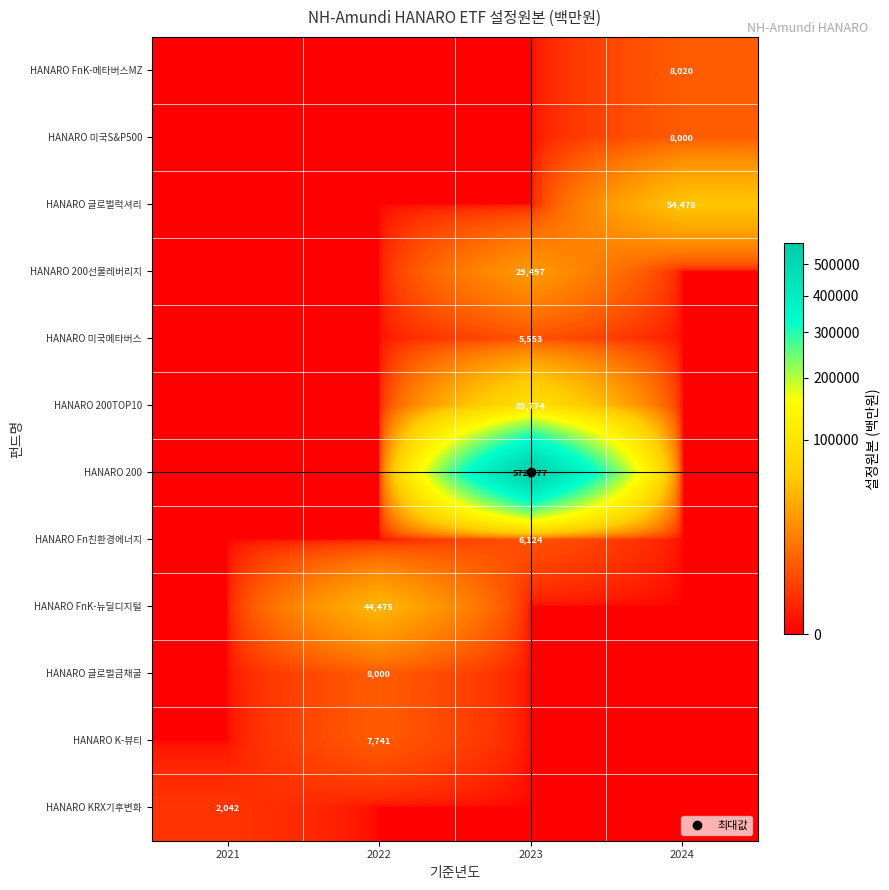

What is the greatest value displayed?

572777